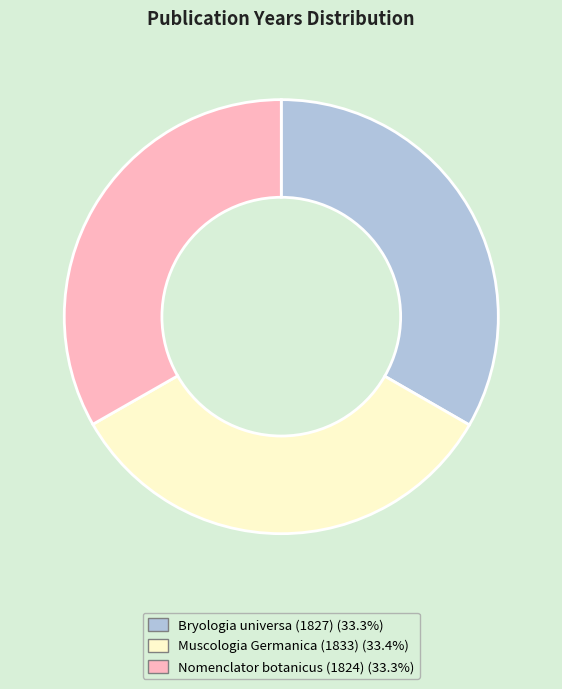

Does Bryologia universa (1827) account for over 50% of the chart?

No